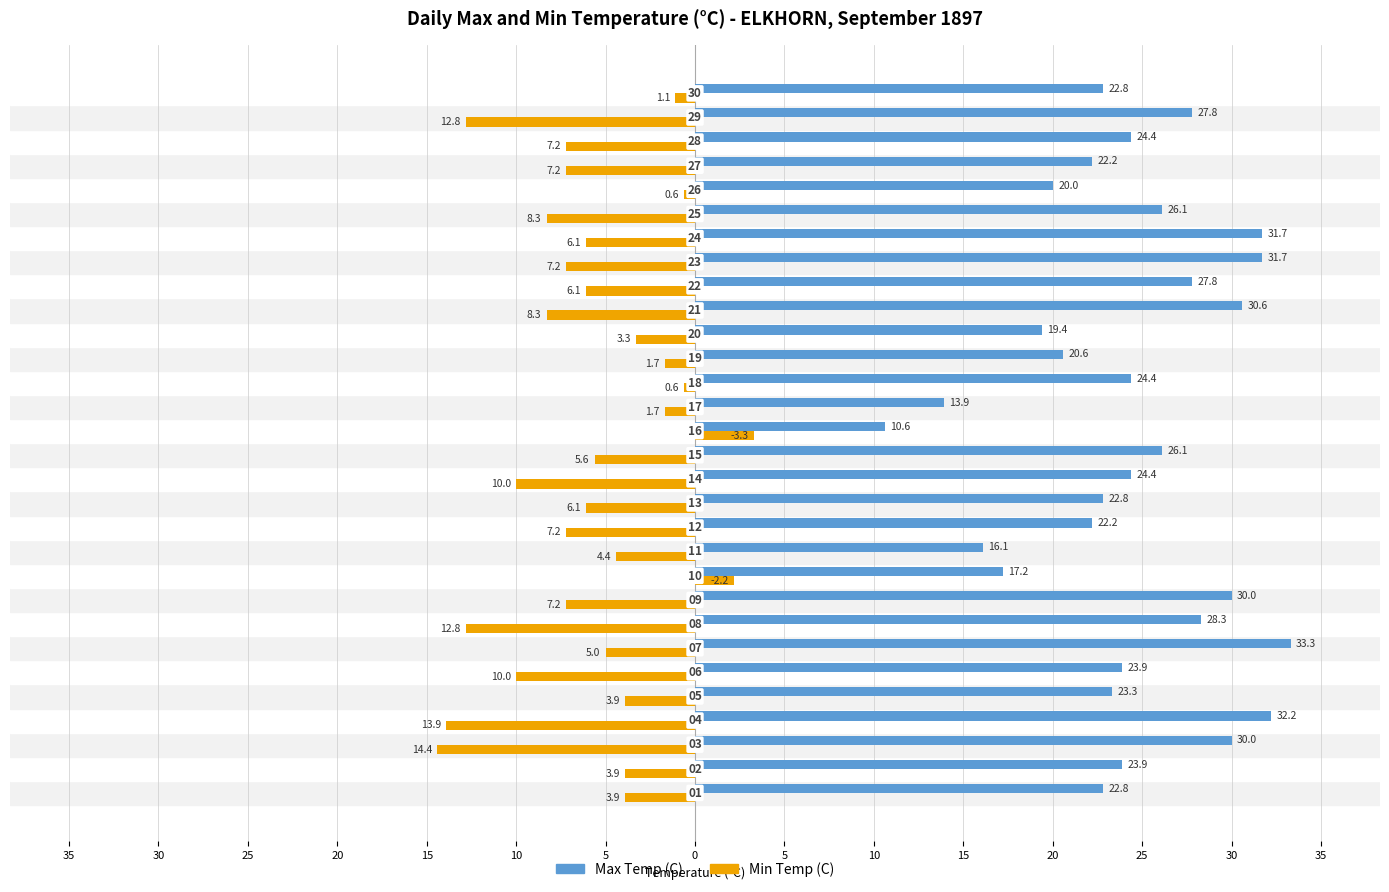

What are all the series names shown in the legend?

Max Temp (C), Min Temp (C)